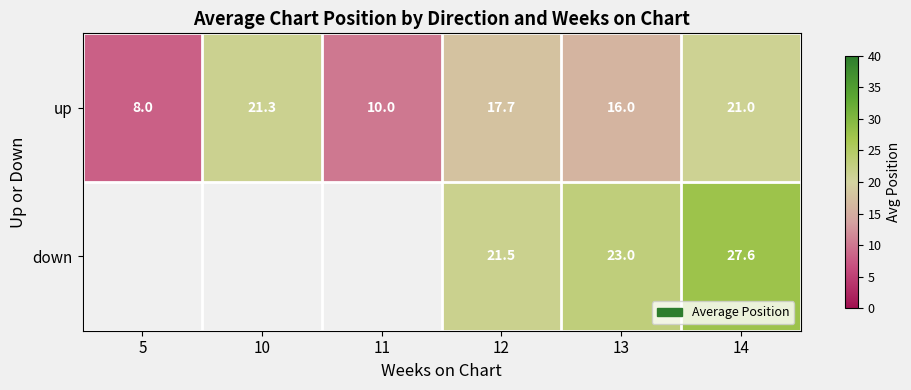

What is the minimum value for up?

8.0